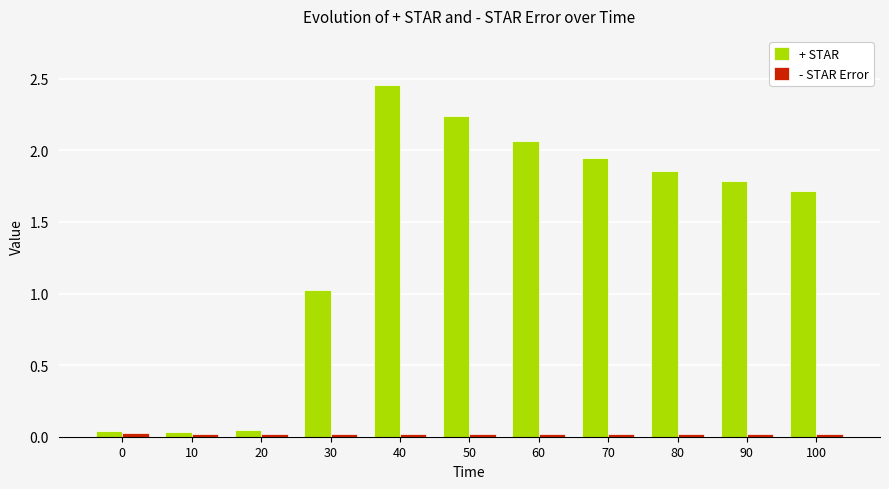

At which label does + STAR reach its peak?

40